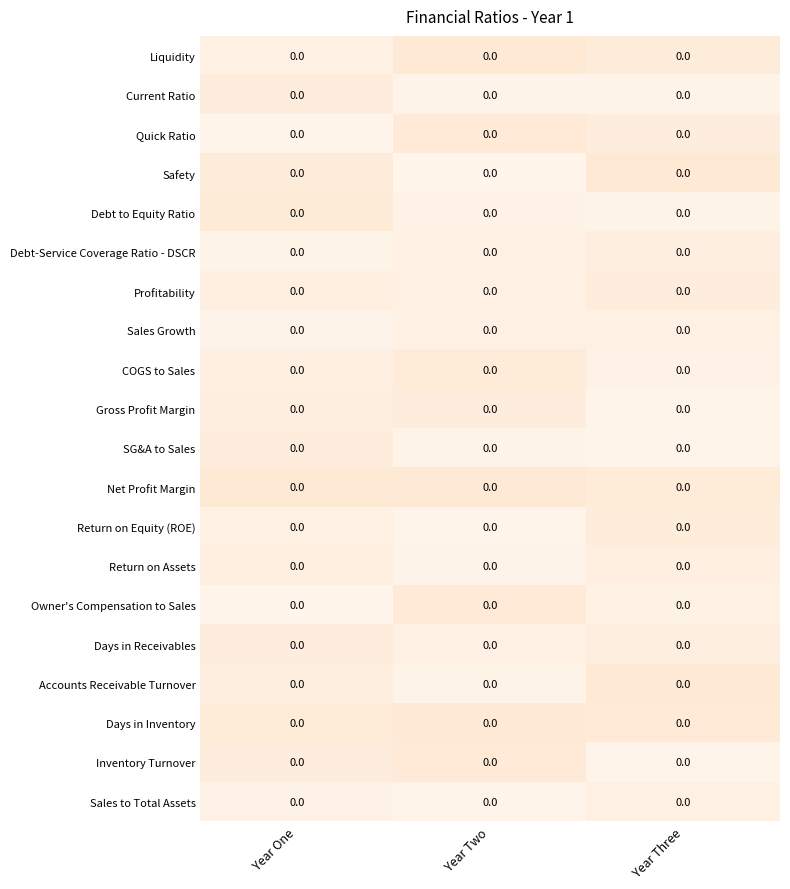

The value of Debt to Equity Ratio at Year Three is 0.0. True or false?

True